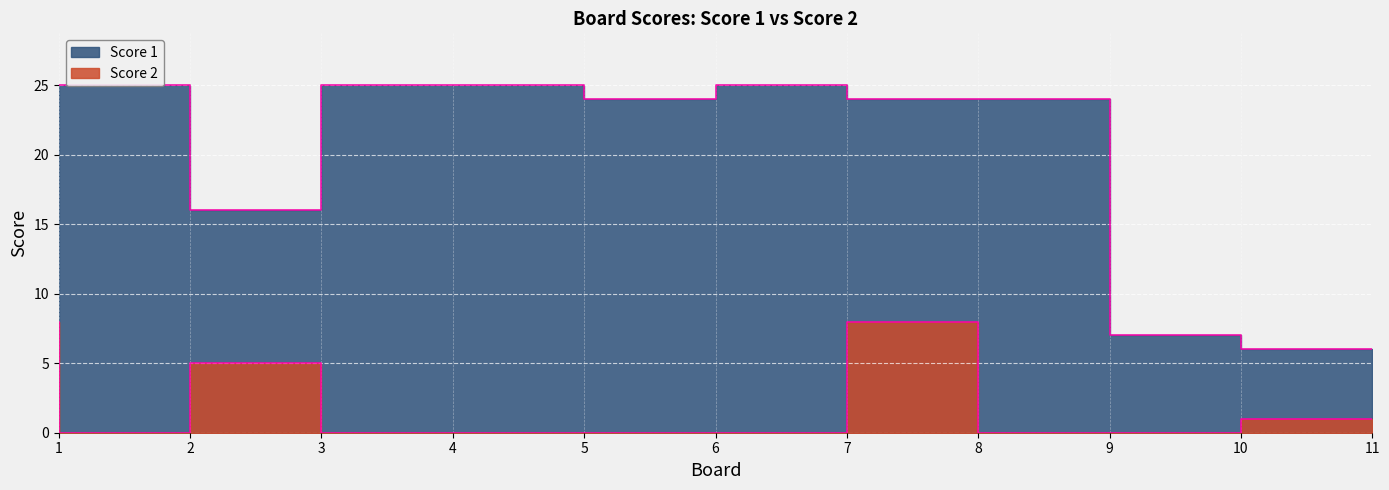

Reading left to right, transcribe all the data shown in this chart.

Score 1: 1=25	2=25	3=16	4=25	5=25	6=24	7=25	8=24	9=24	10=7	11=6
Score 2: 1=8	2=0	3=5	4=0	5=0	6=0	7=0	8=8	9=0	10=0	11=1